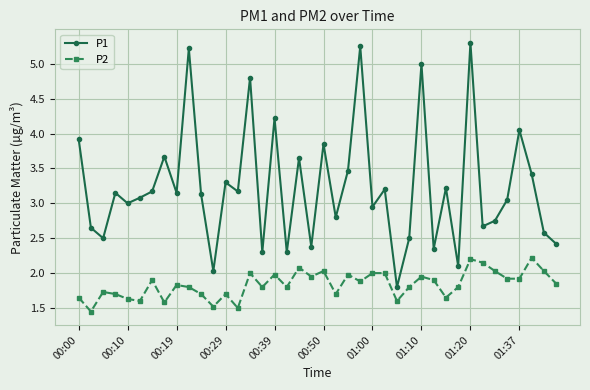

What is the maximum value for P1?

5.3